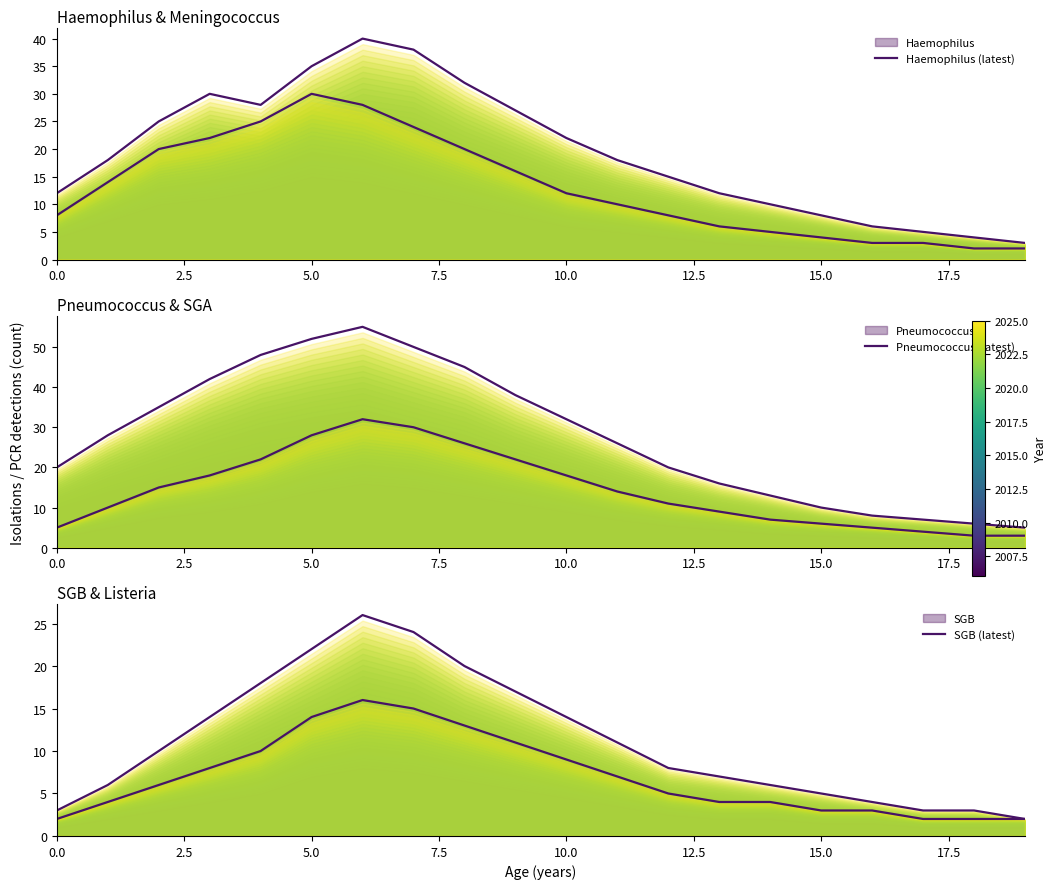

Is it true that Pneumococcus (latest) equals 6 at 18?

True